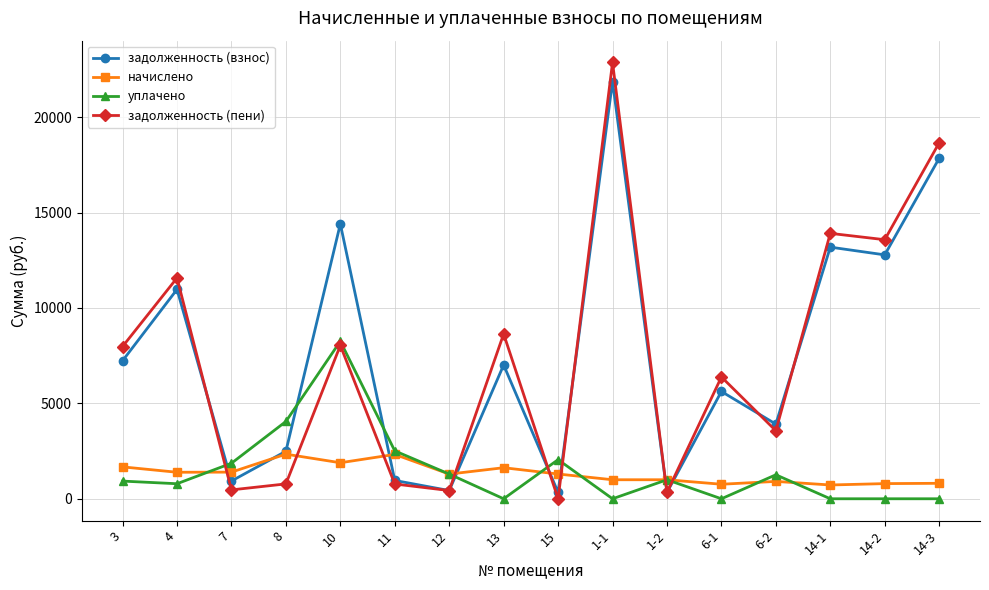

Between which two adjacent categories do уплачено and задолженность (пени) first intersect?

4 and 7